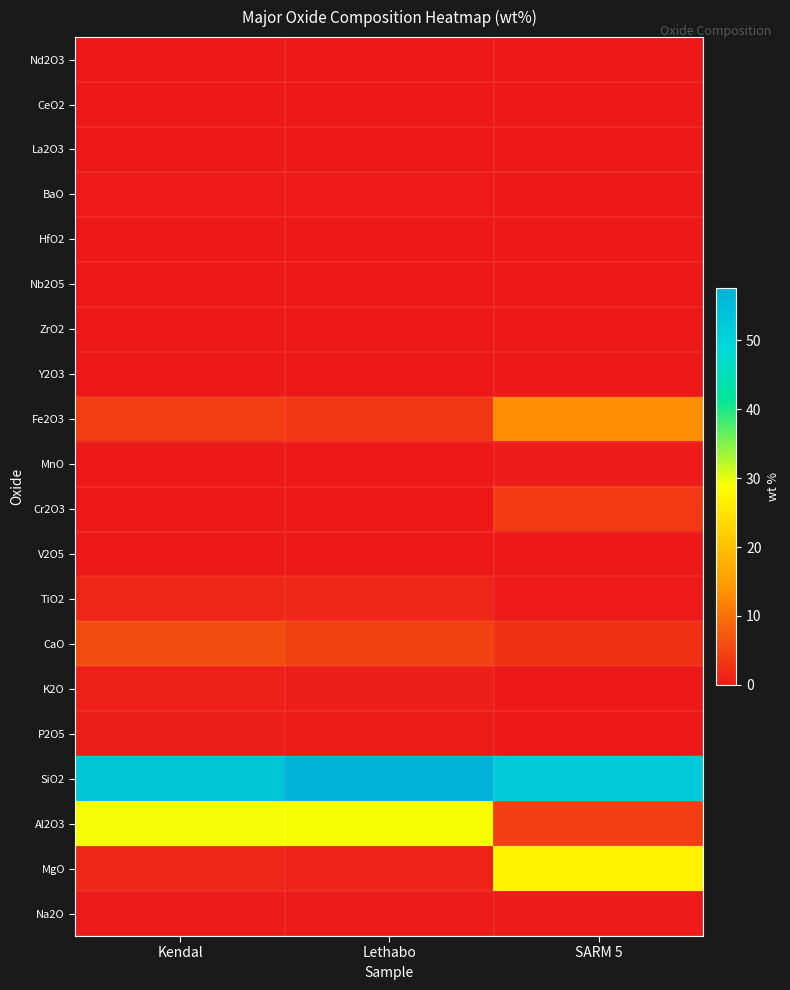

Reading left to right, transcribe all the data shown in this chart.

Nd2O3: Kendal=0.0	Lethabo=0.0	SARM 5=0.0
CeO2: Kendal=0.0	Lethabo=0.0	SARM 5=0.0
La2O3: Kendal=0.0	Lethabo=0.0	SARM 5=0.0
BaO: Kendal=0.2	Lethabo=0.1	SARM 5=0.0
HfO2: Kendal=0.0	Lethabo=0.0	SARM 5=0.0
Nb2O5: Kendal=0.0	Lethabo=0.0	SARM 5=0.0
ZrO2: Kendal=0.1	Lethabo=0.1	SARM 5=0.0
Y2O3: Kendal=0.0	Lethabo=0.0	SARM 5=0.0
Fe2O3: Kendal=4.1	Lethabo=3.5	SARM 5=13.1
MnO: Kendal=0.0	Lethabo=0.0	SARM 5=0.2
Cr2O3: Kendal=0.0	Lethabo=0.0	SARM 5=3.6
V2O5: Kendal=0.0	Lethabo=0.0	SARM 5=0.1
TiO2: Kendal=1.6	Lethabo=1.6	SARM 5=0.2
CaO: Kendal=5.8	Lethabo=4.6	SARM 5=2.6
K2O: Kendal=0.8	Lethabo=0.8	SARM 5=0.1
P2O5: Kendal=0.5	Lethabo=0.3	SARM 5=0.0
SiO2: Kendal=52.8	Lethabo=57.5	SARM 5=52.1
Al2O3: Kendal=29.2	Lethabo=29.2	SARM 5=4.2
MgO: Kendal=1.6	Lethabo=1.0	SARM 5=27.2
Na2O: Kendal=0.2	Lethabo=0.3	SARM 5=0.3